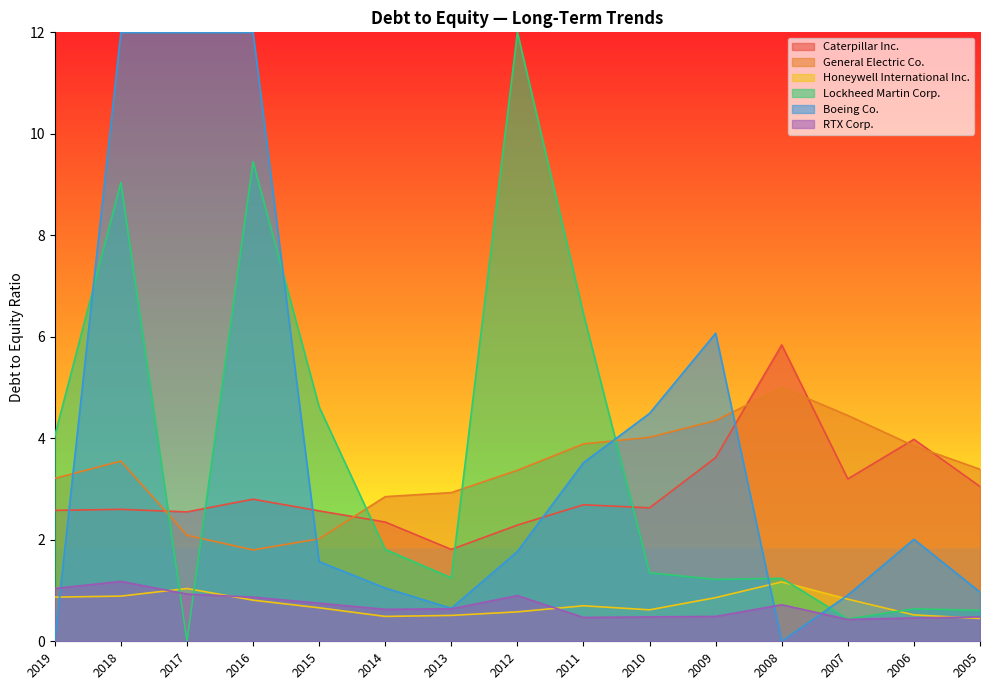

How many lines are shown in the chart?

6